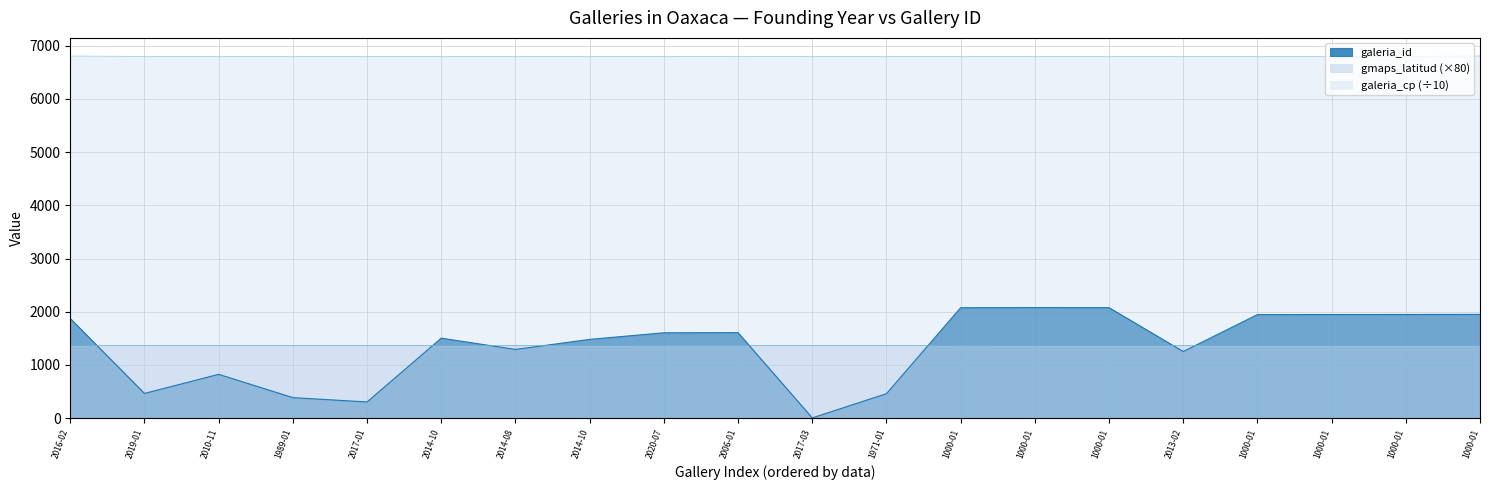

What is the label of the 19th point from the left?

1000-01